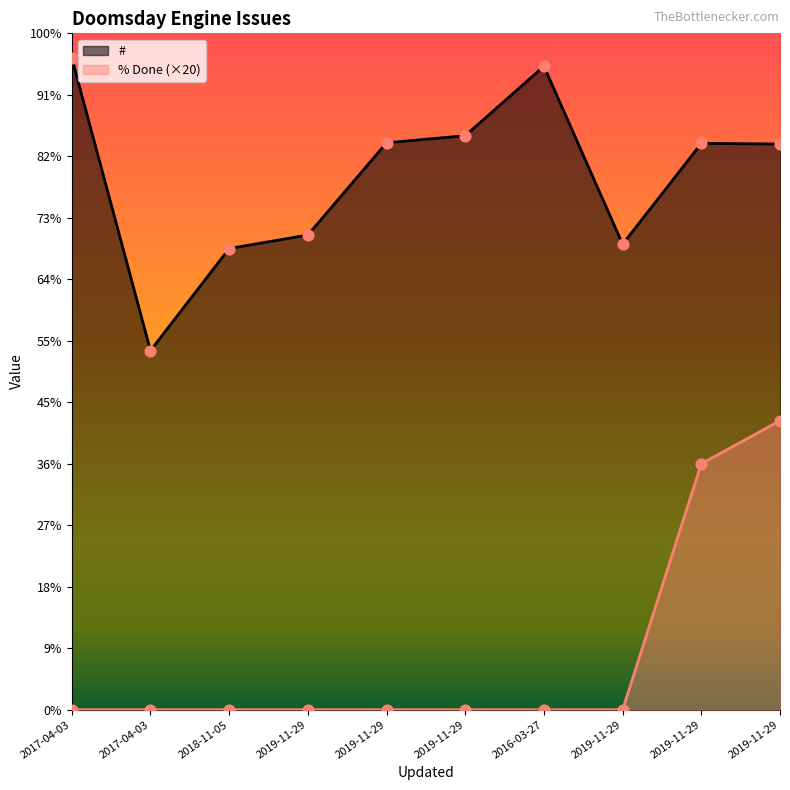

At how many categories does at least one series exceed 1503?

8